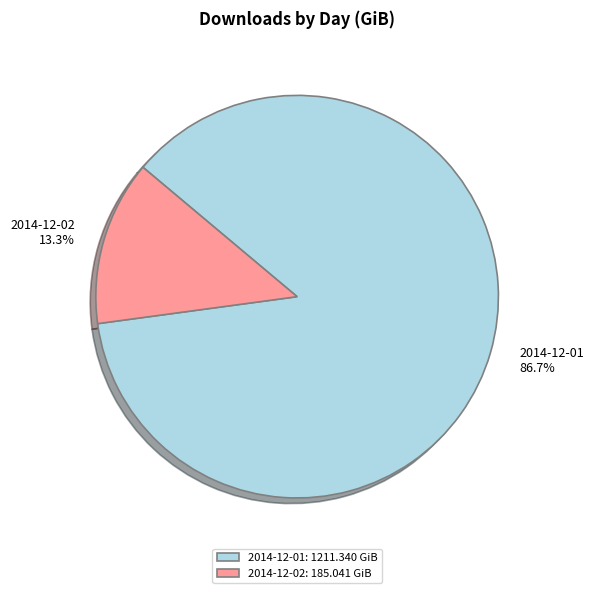

The 2014-12-01 slice represents 87% of the pie. True or false?

True